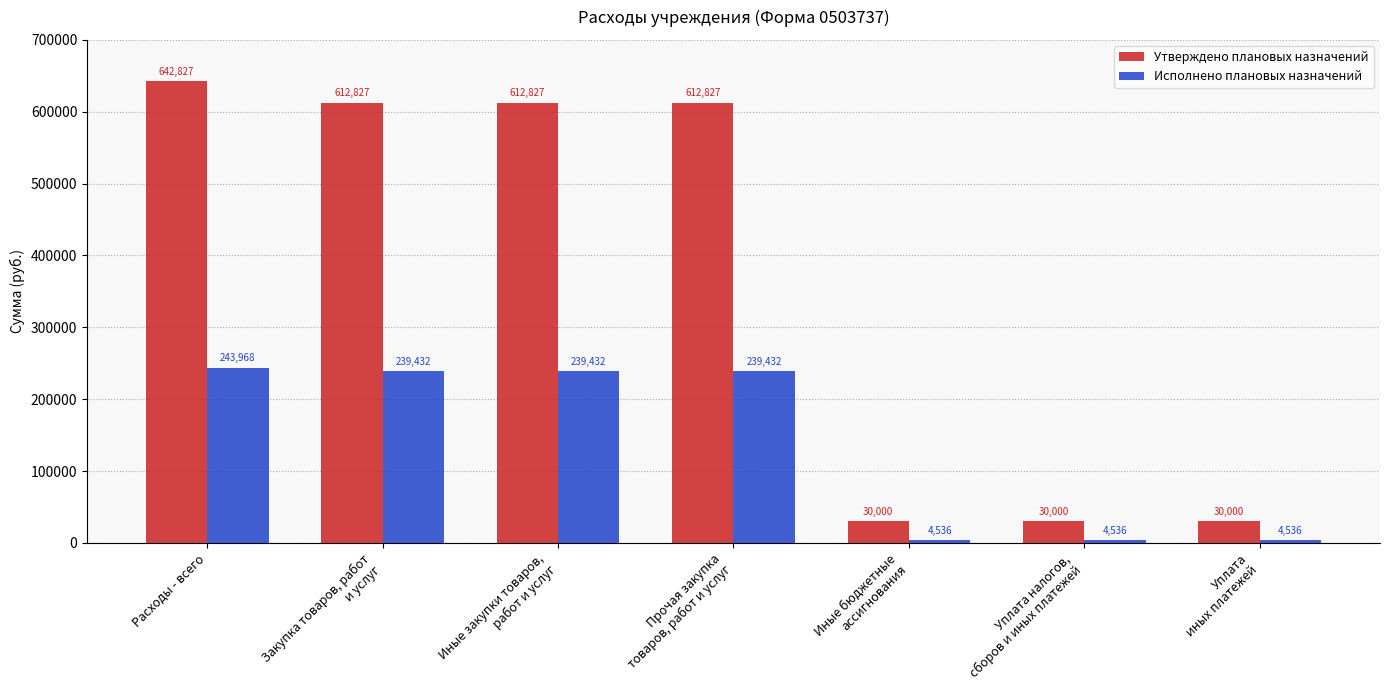

What is the label of the 7th bar from the right?

Расходы - всего